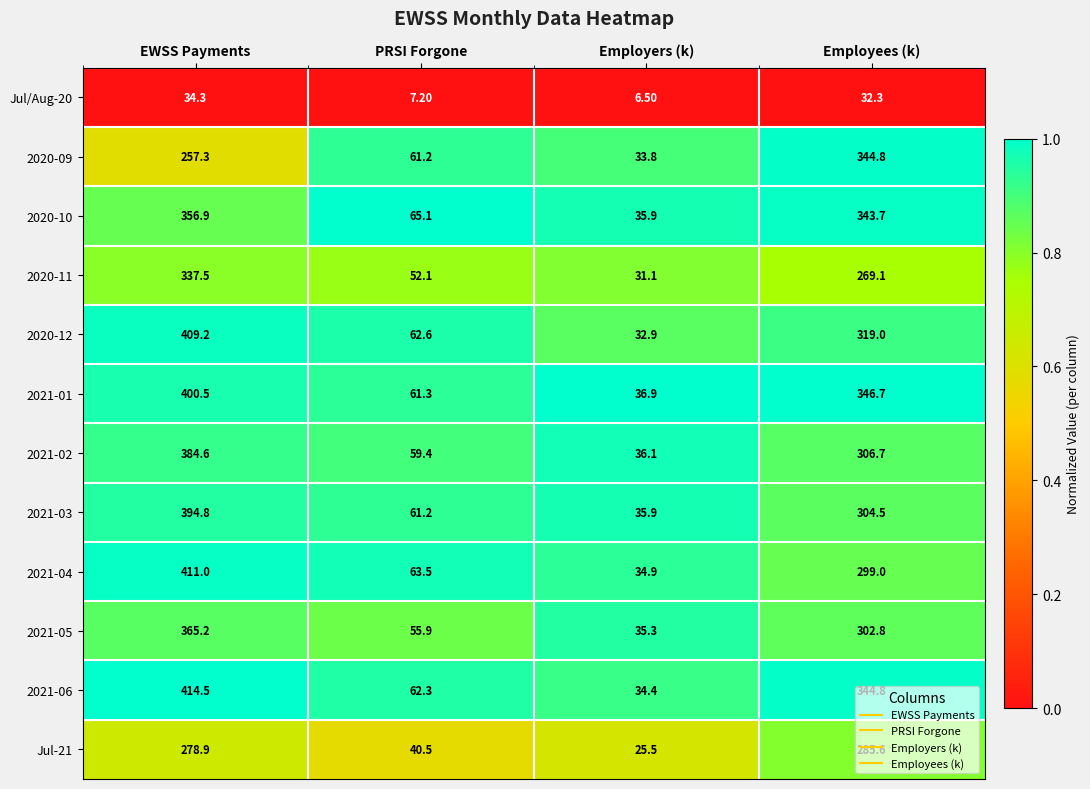

Which series has the largest range (max minus min)?

2021-06